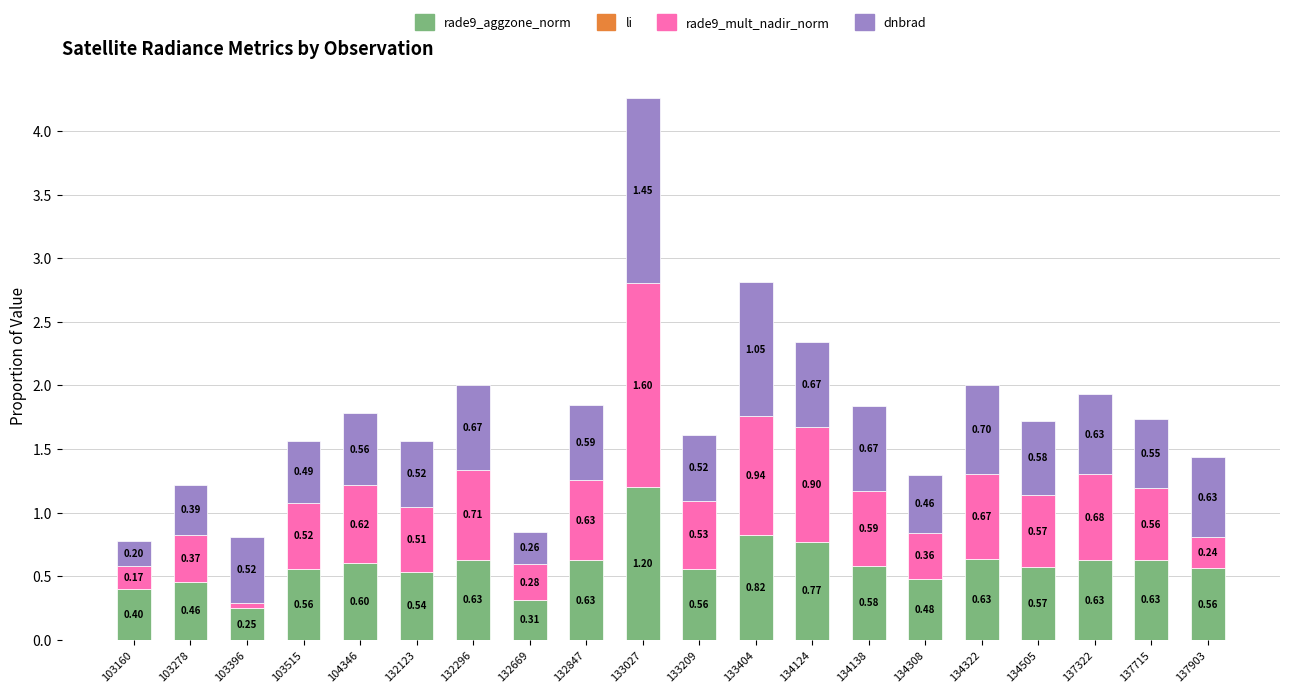

Are the bars horizontal?

No